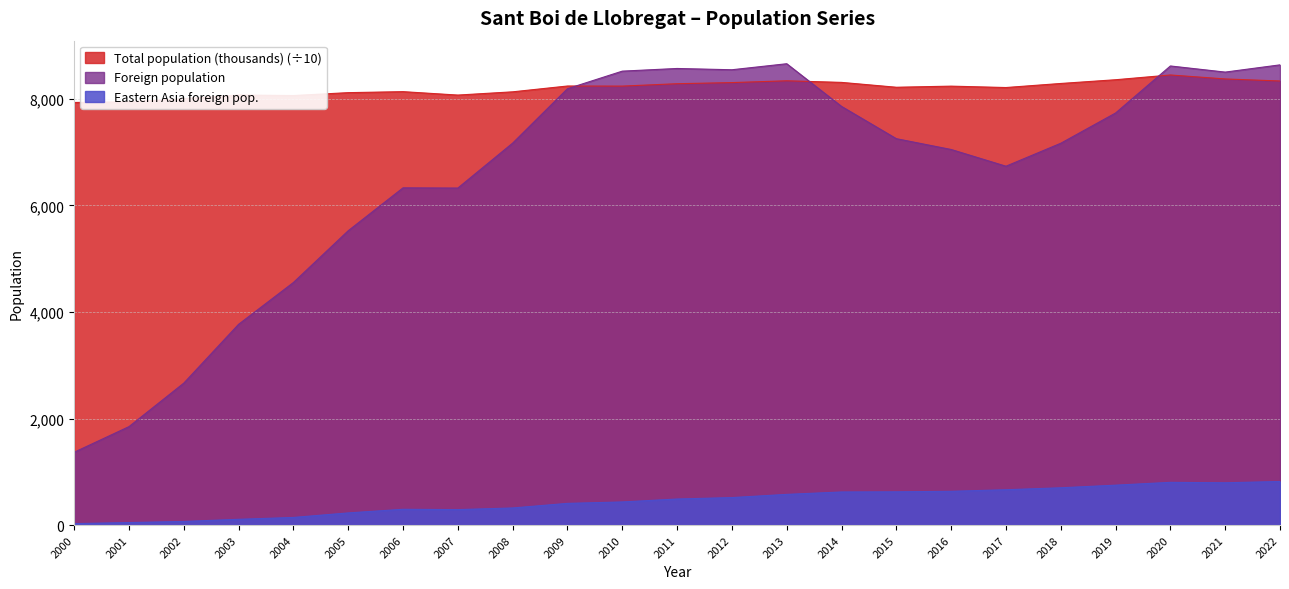

What is the maximum value for Total population (thousands)?

8450.0